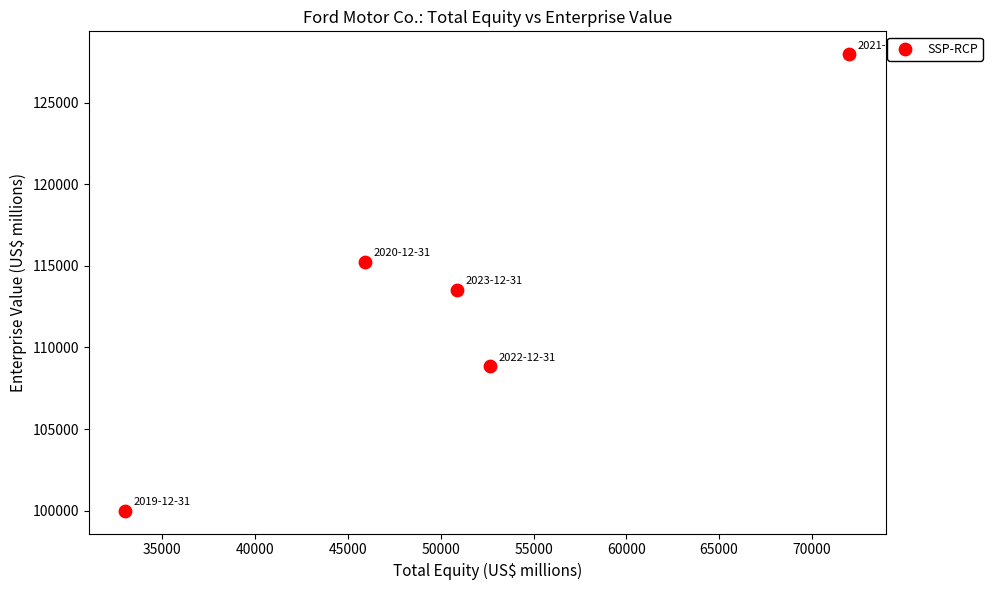

What is the range of X values (max minus min)?

39025